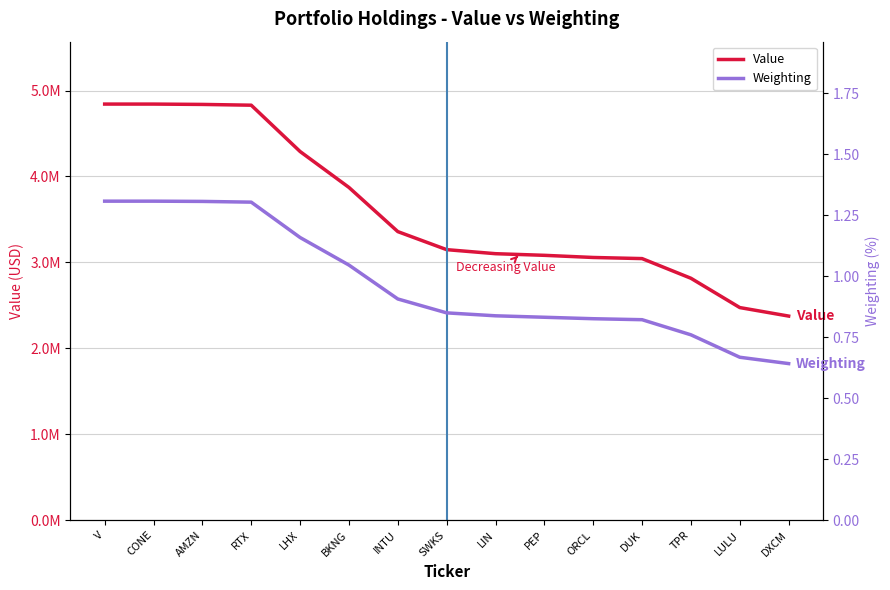

How many values in the Value series exceed 3148000?

7